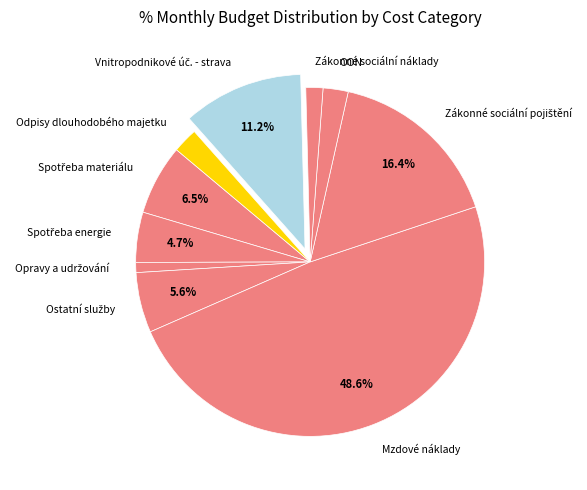

What is the largest slice in the pie chart?

Mzdové náklady